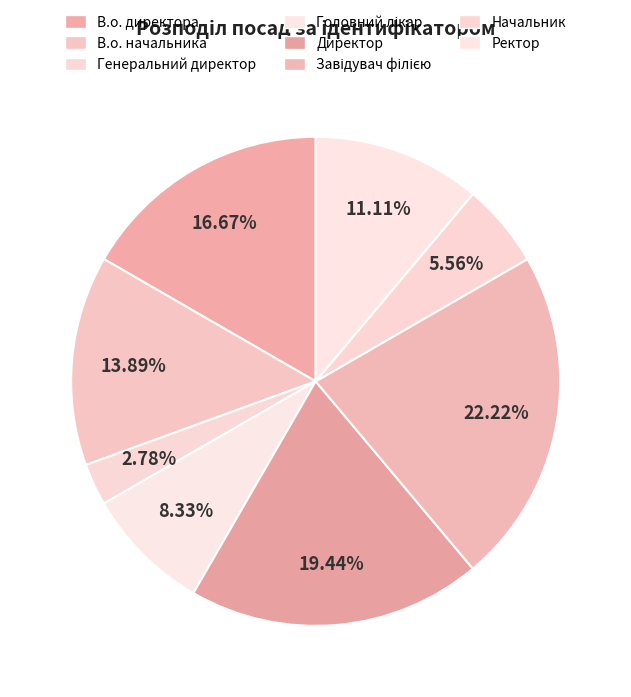

What is the ratio of the value at Завідувач філією to the value at Ректор?

2.0